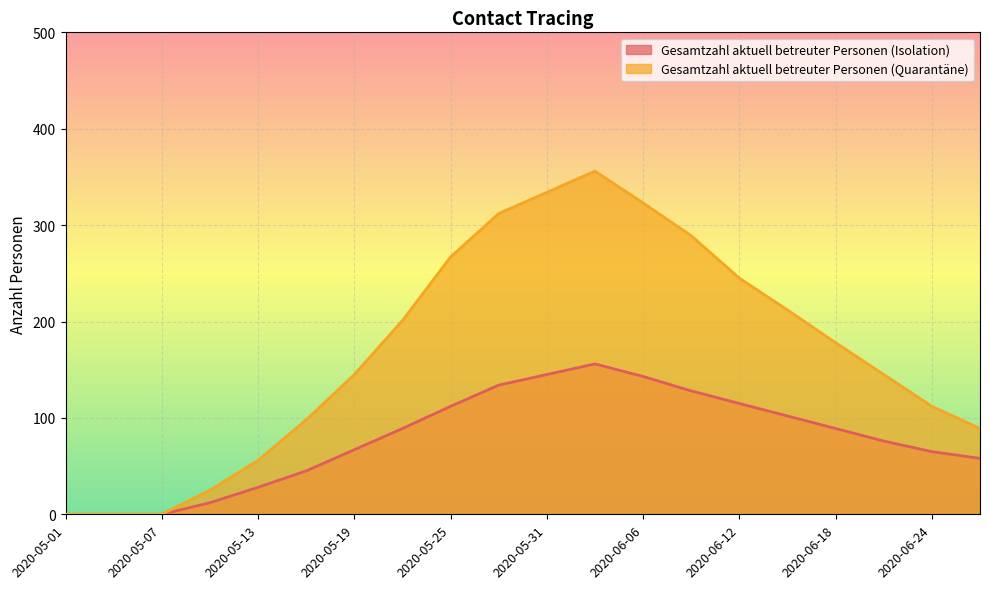

True or false: Gesamtzahl aktuell betreuter Personen (Quarantäne) and Gesamtzahl aktuell betreuter Personen (Isolation) cross at least once.

False